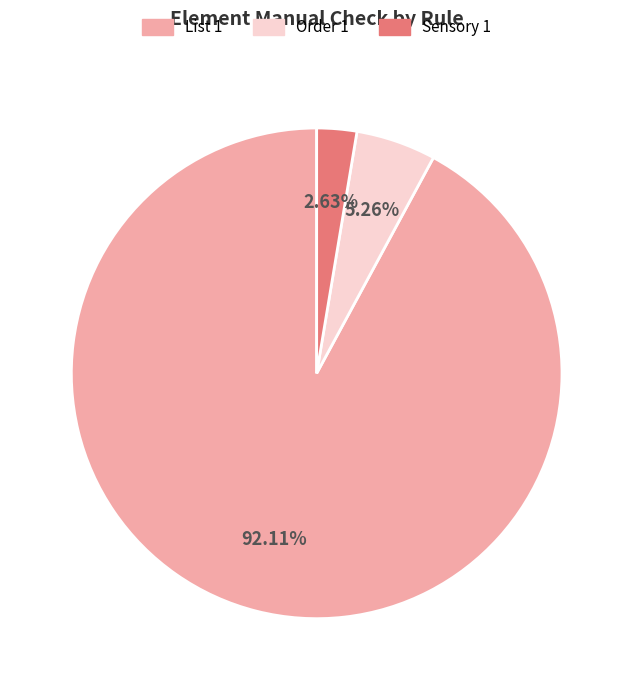

Is there any slice that represents more than half of the pie?

Yes